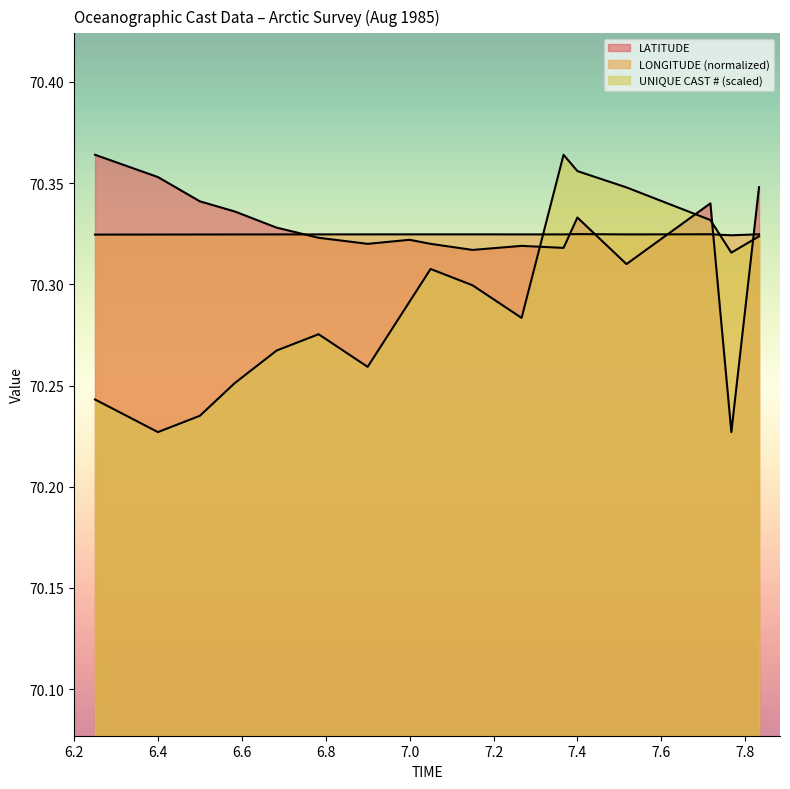

Where is the first local minimum for LONGITUDE?

7.367